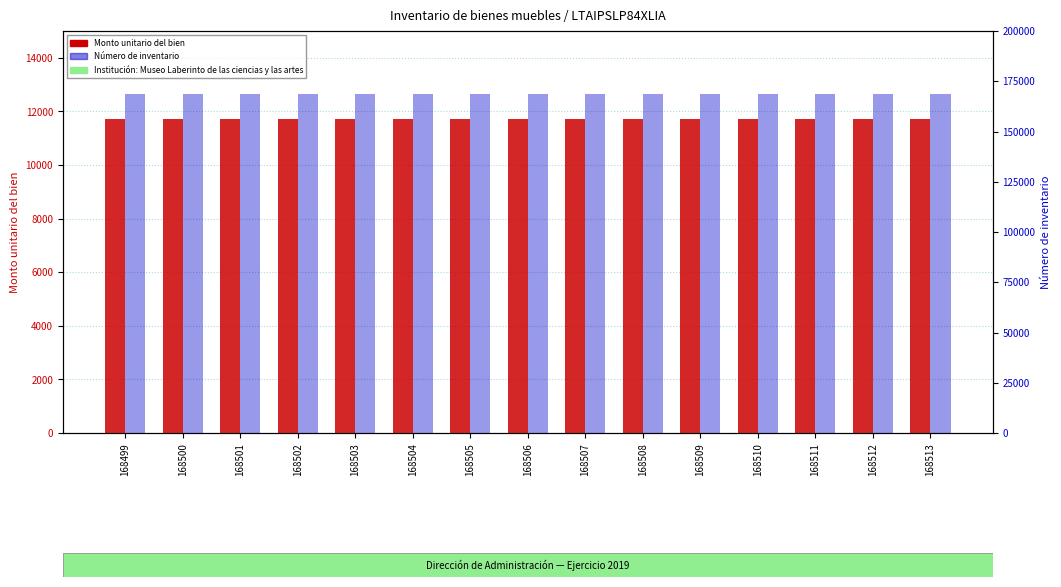

What is the value of the Monto unitario del bien bar at the 6th from the left?

11700